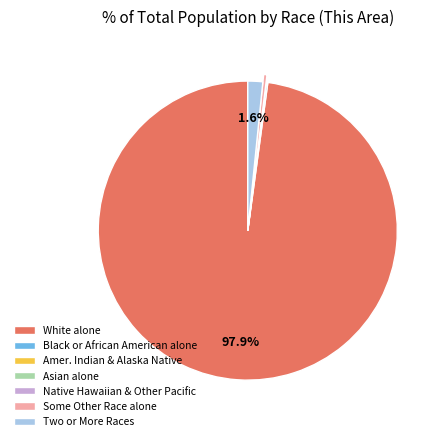

Which category accounts for the majority?

White alone